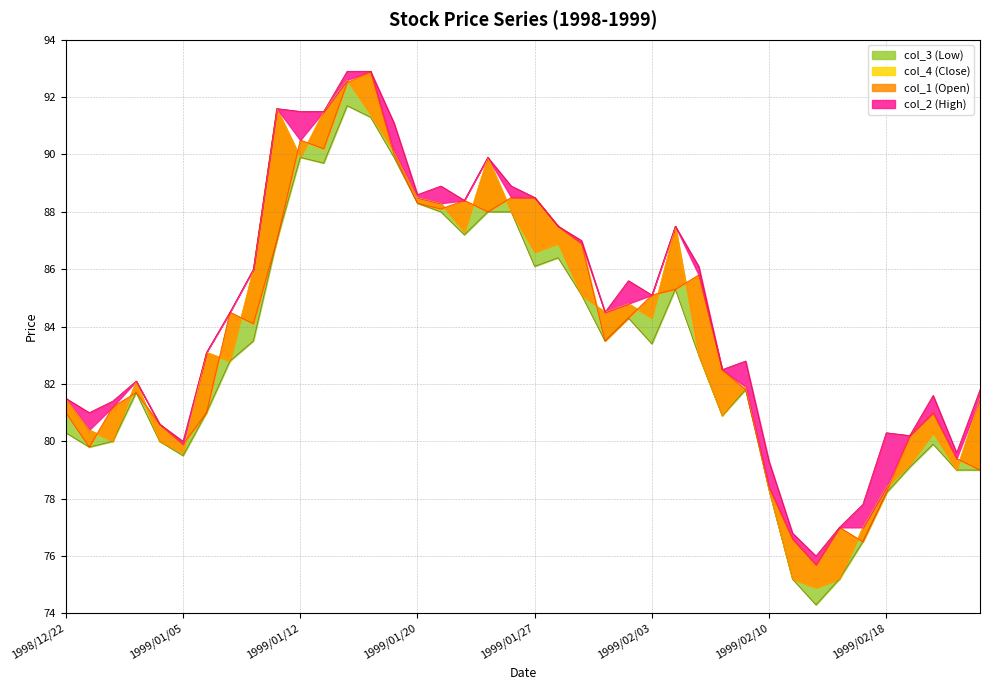

Is it true that col_3 equals 78.3 at 1999/02/10?

True